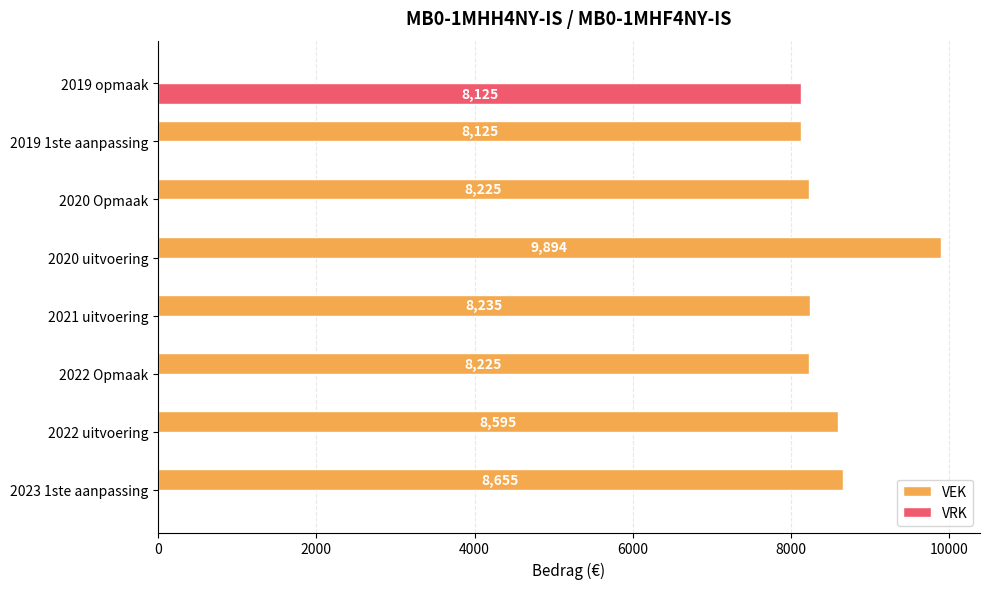

Which series has the largest total across all categories?

VEK